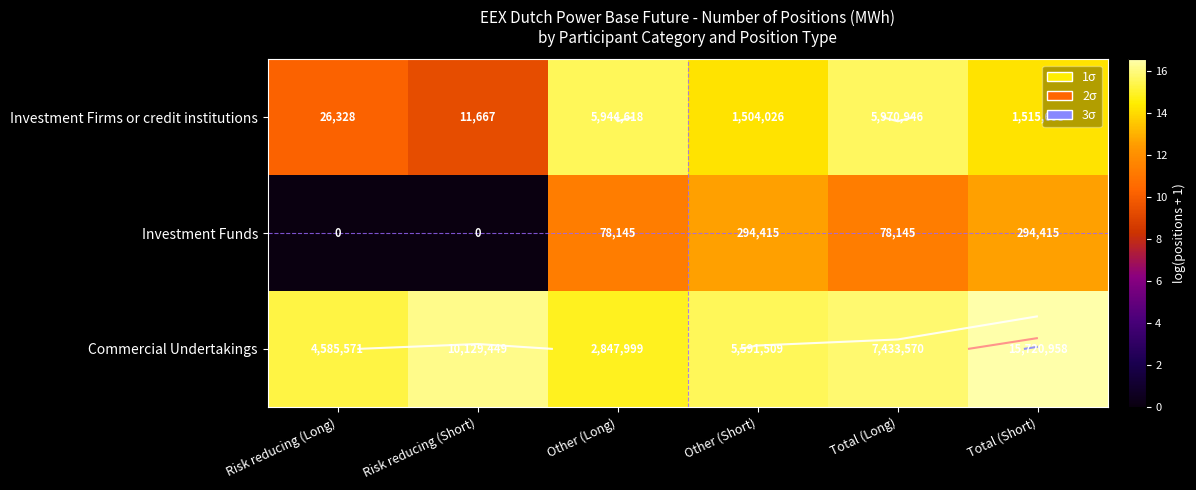

Which category has the highest value in the Investment Funds series?

Other (Short)